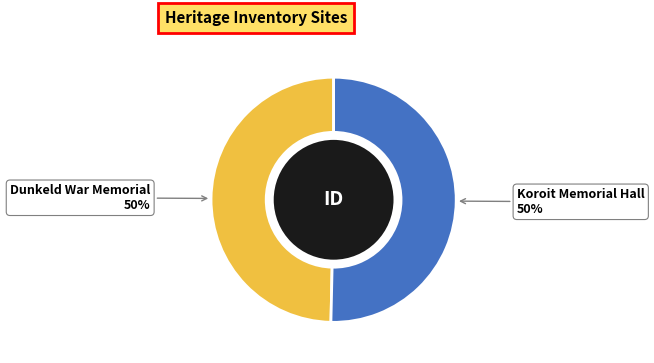

True or false: Koroit Memorial Hall accounts for 56% of the total.

False